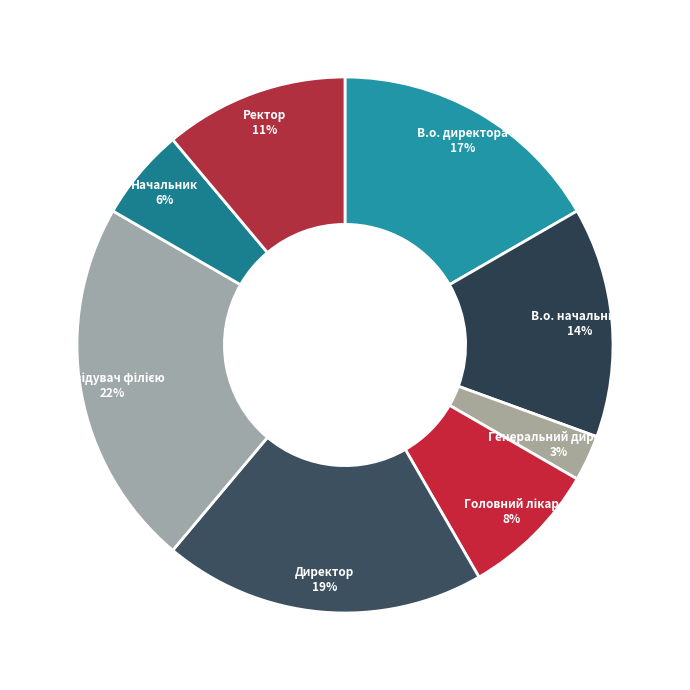

Between В.о. начальника and Генеральний директор, which is larger?

В.о. начальника